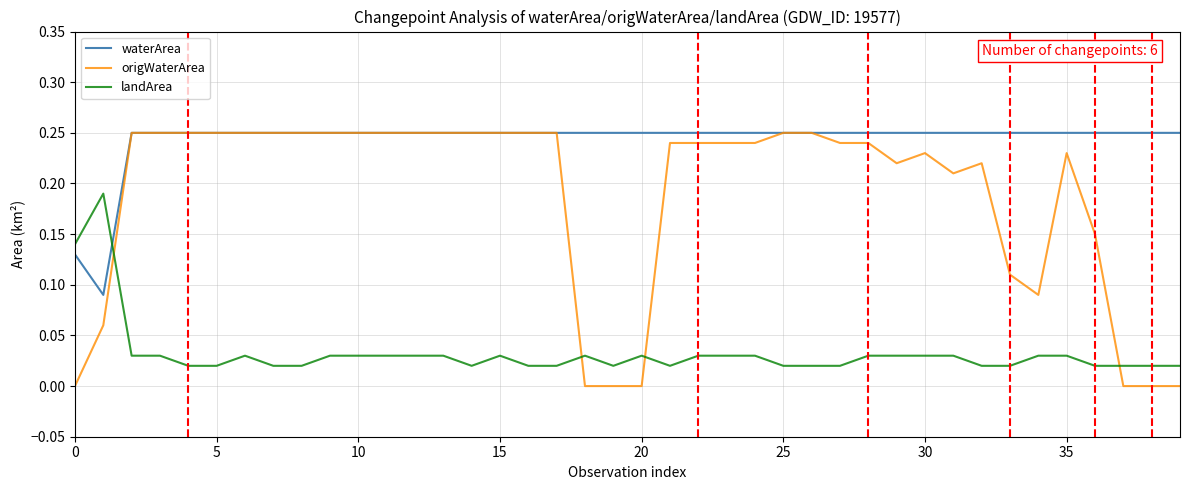

List the series in order of their overall mean, lowest first.

landArea, origWaterArea, waterArea